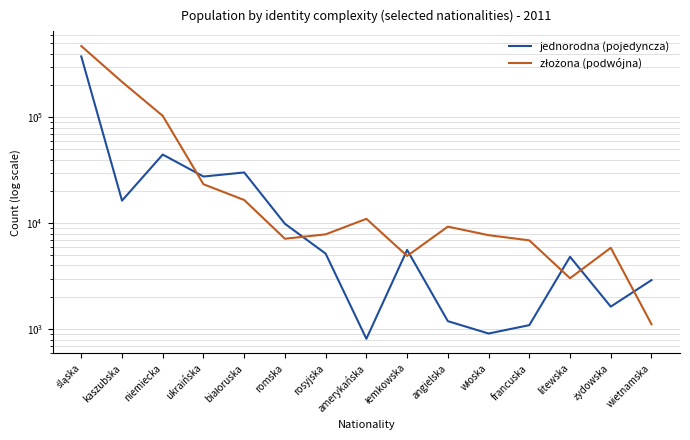

Where is złożona (podwójna) nearest to the value 236101?

kaszubska